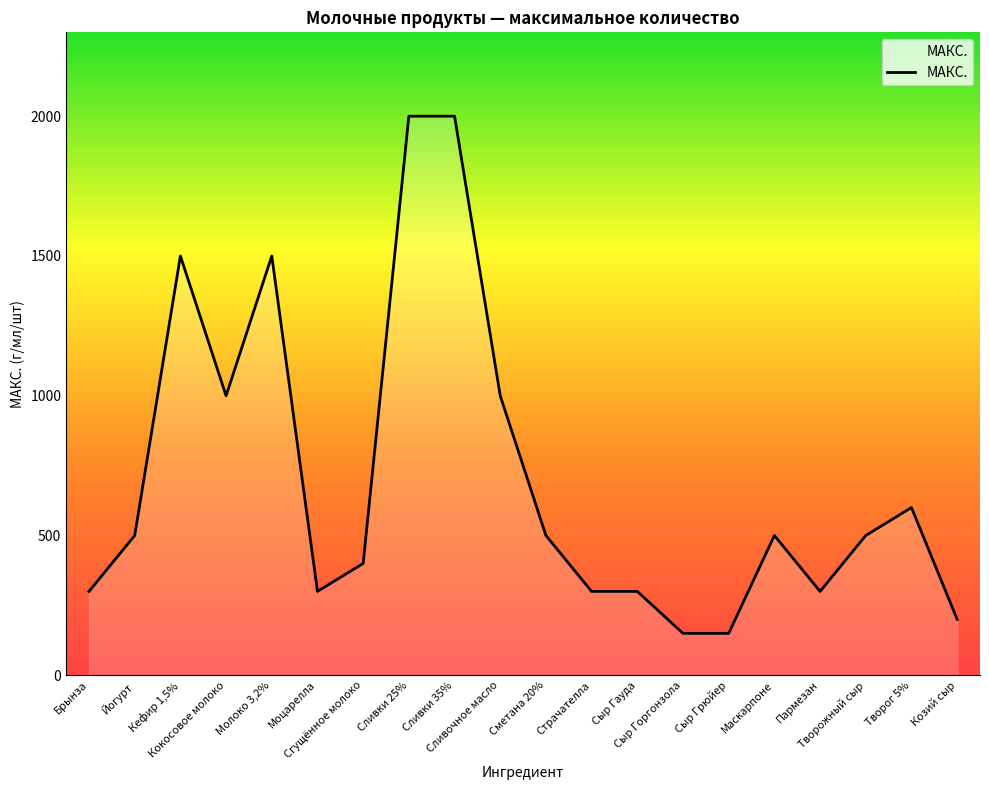

What is the maximum value shown in the chart?

2000